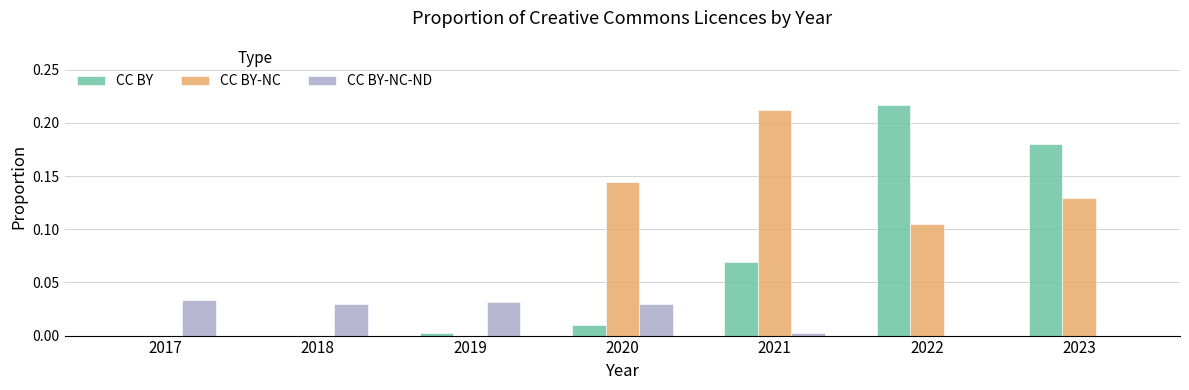

Which series changed the most between 2020 and 2023?

CC BY